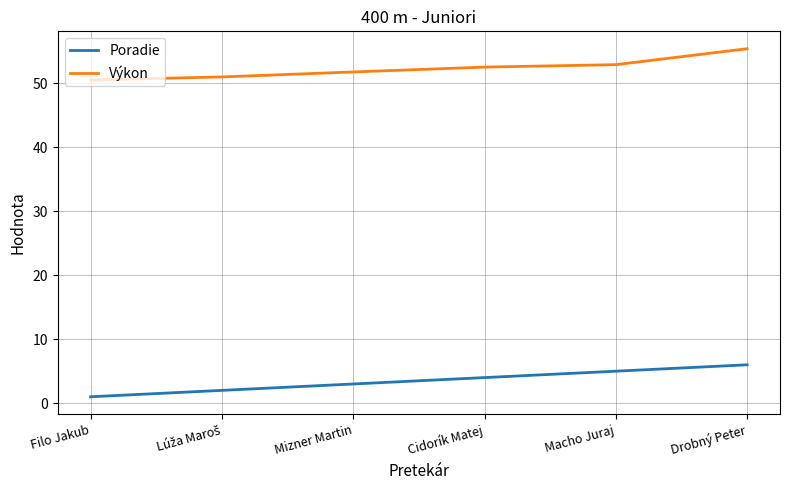

What position from the left is Filo Jakub?

1